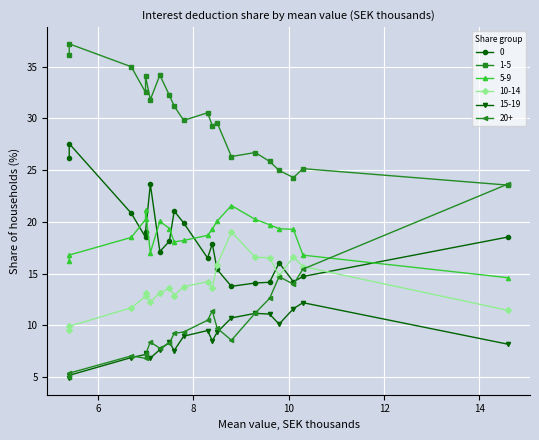

What is the minimum value for 1-5?

23.6